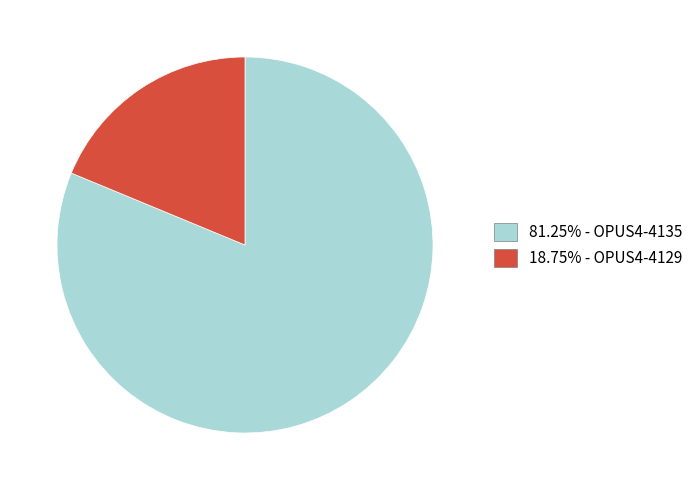

Does any single category account for the majority?

Yes